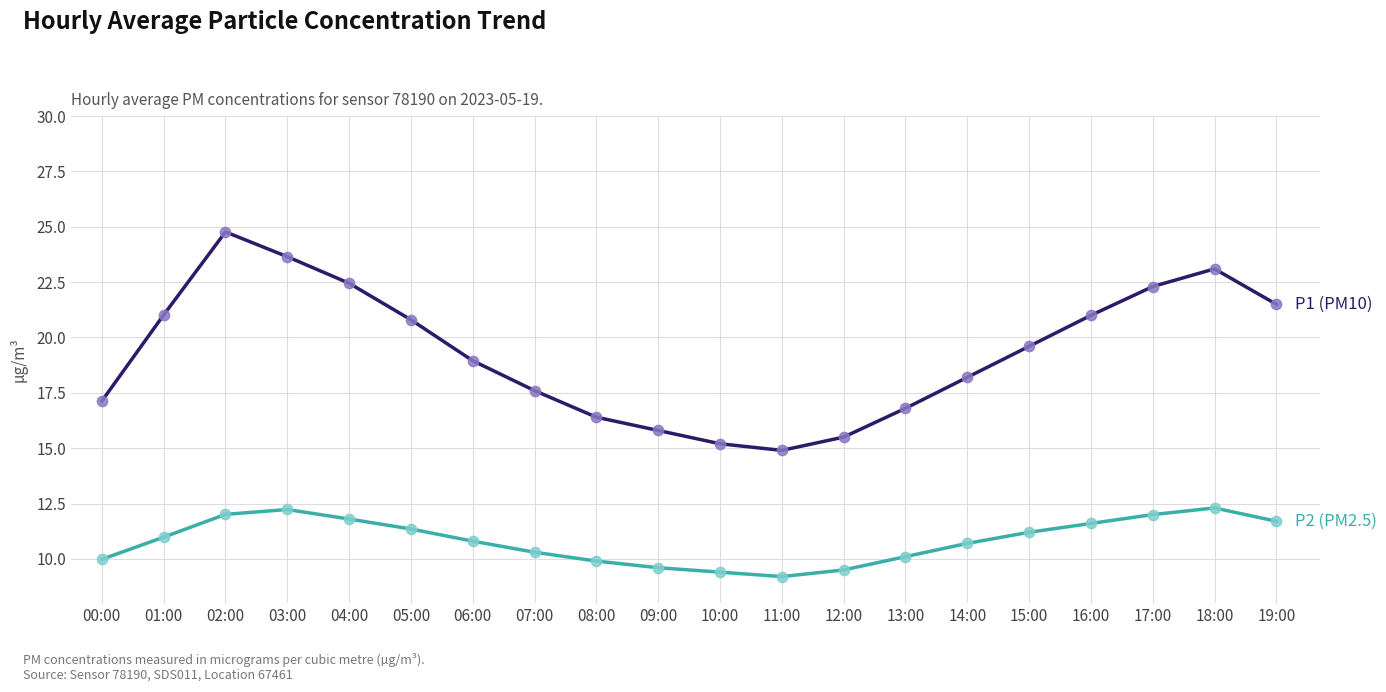

Which category has the highest value across all series?

02:00